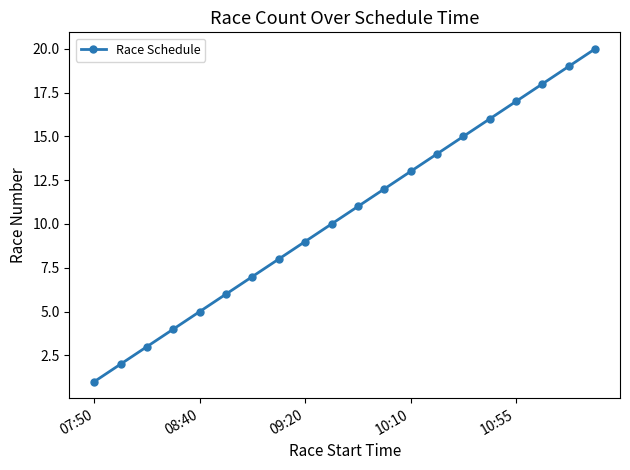

What is the difference between the maximum and minimum values?

19